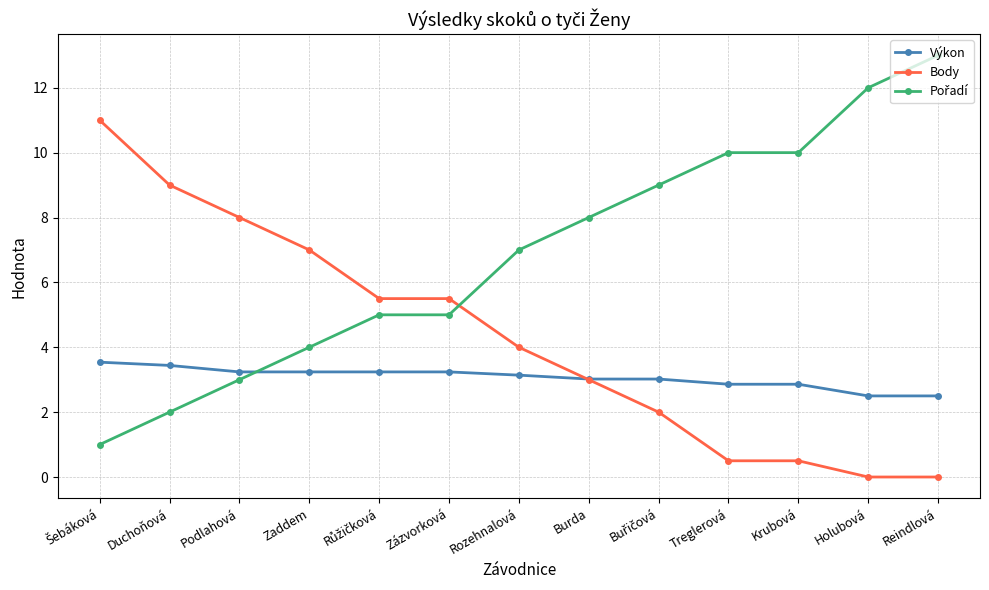

What is the maximum value shown in the chart?

13.0